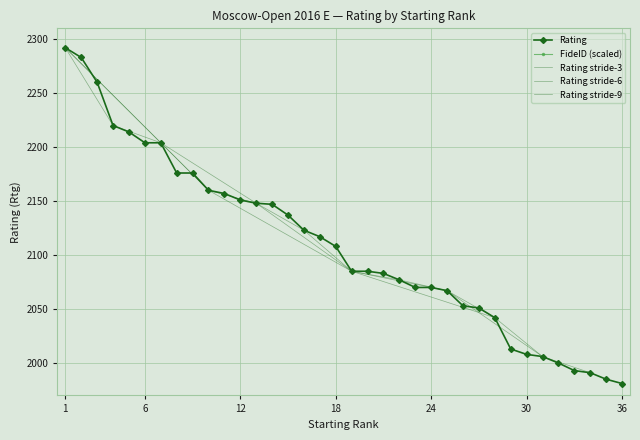

What is the lowest value of the Rating series?

1981